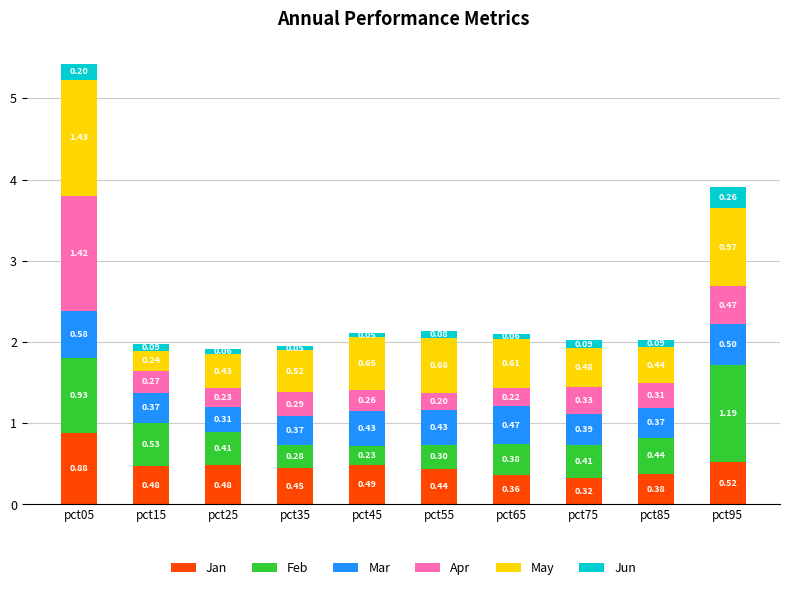

How many bars are there in total?

10